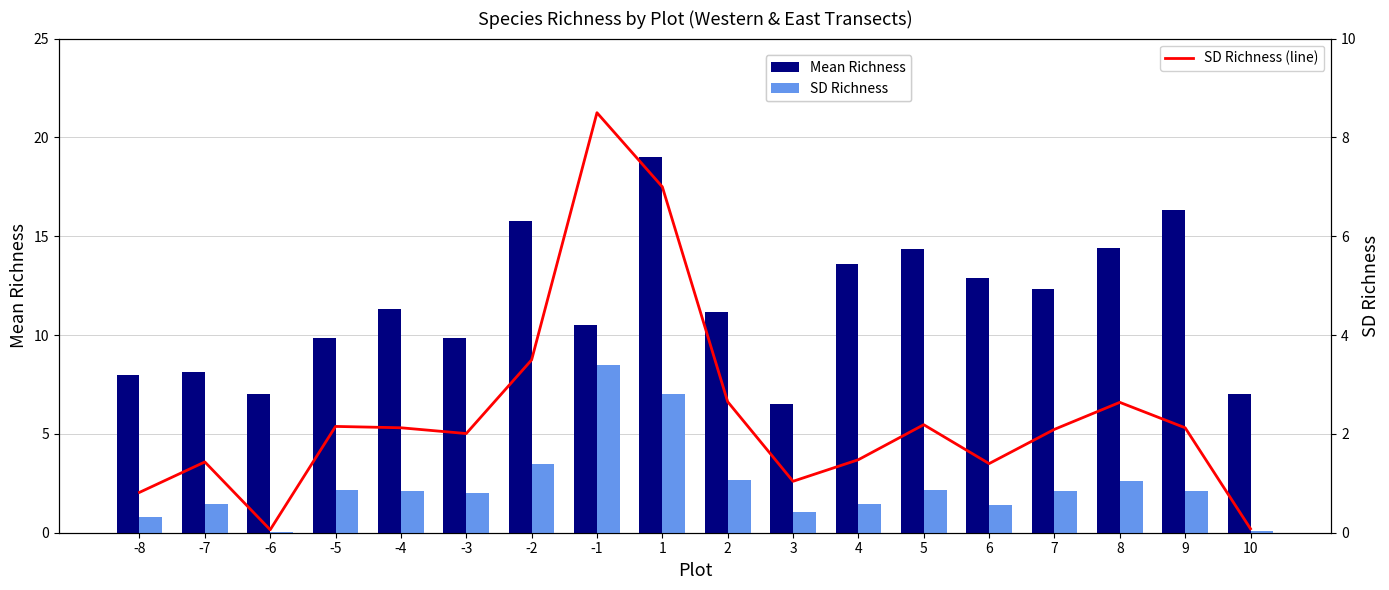

True or false: Mean Richness has a value of 3.3 at 4.

False